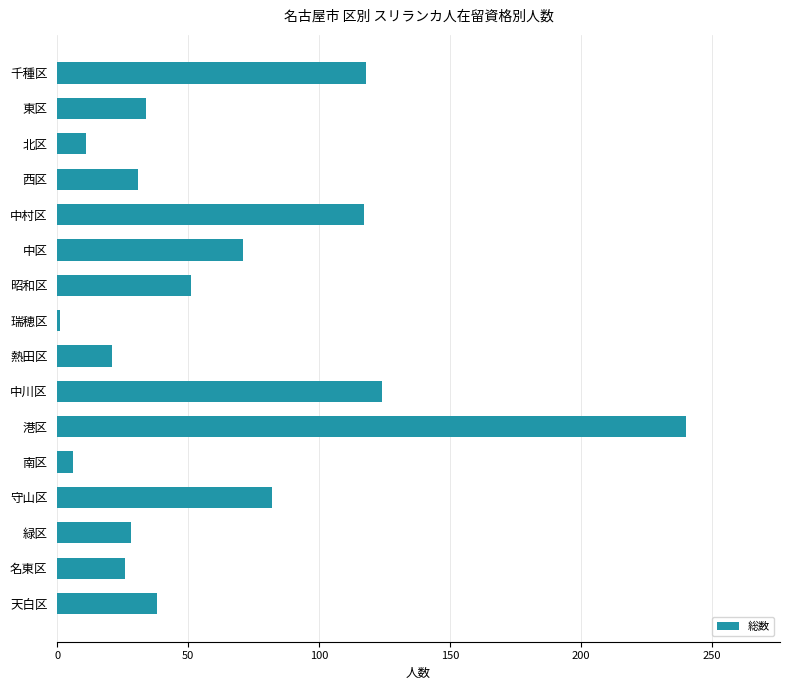

What is the difference between the maximum and second lowest values?

234